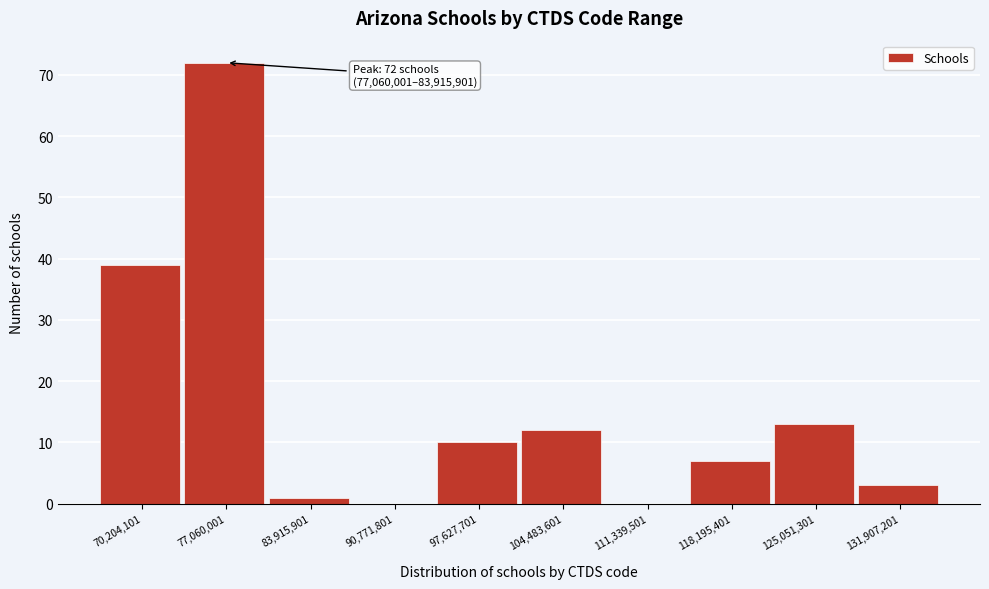

Reading right to left, transcribe all the data shown in this chart.

131,907,201=3	125,051,301=13	118,195,401=7	111,339,501=0	104,483,601=12	97,627,701=10	90,771,801=0	83,915,901=1	77,060,001=72	70,204,101=39